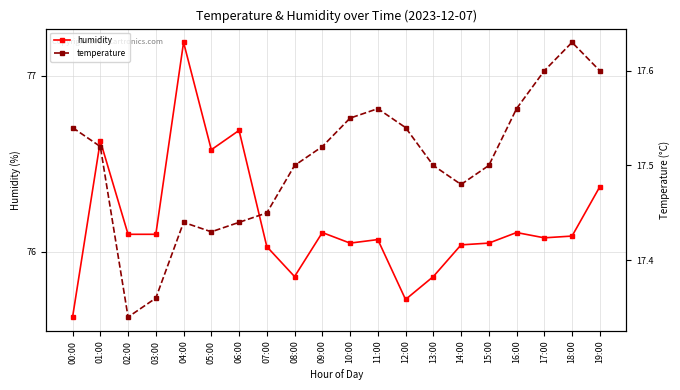

What is the label of the 8th point from the left?

07:00